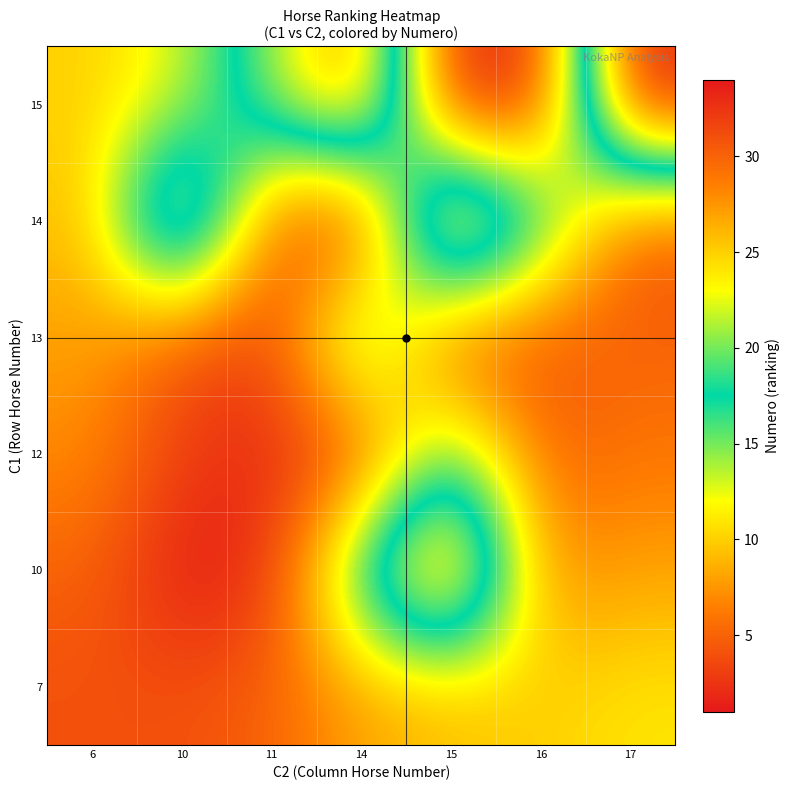

Which has a higher value, 15 or 10?

15